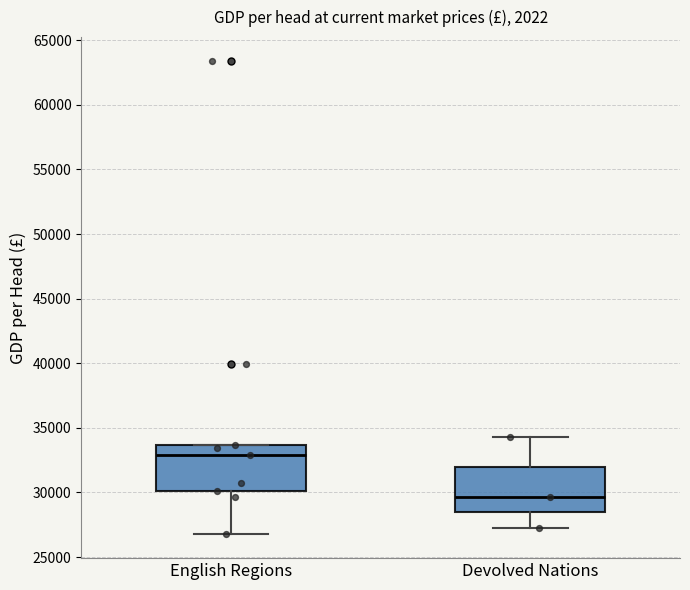

Reading left to right, transcribe this box plot: for each box, give where its median line is, the range the box spans, and where its two whiskers end, as read against the y-axis. The values are not printed on the chart, so give them approximately, as read against the axis.

English Regions: median 33000, box 30000 to 33500, whiskers 26500 to 33500
Devolved Nations: median 29500, box 28500 to 32000, whiskers 27500 to 34500